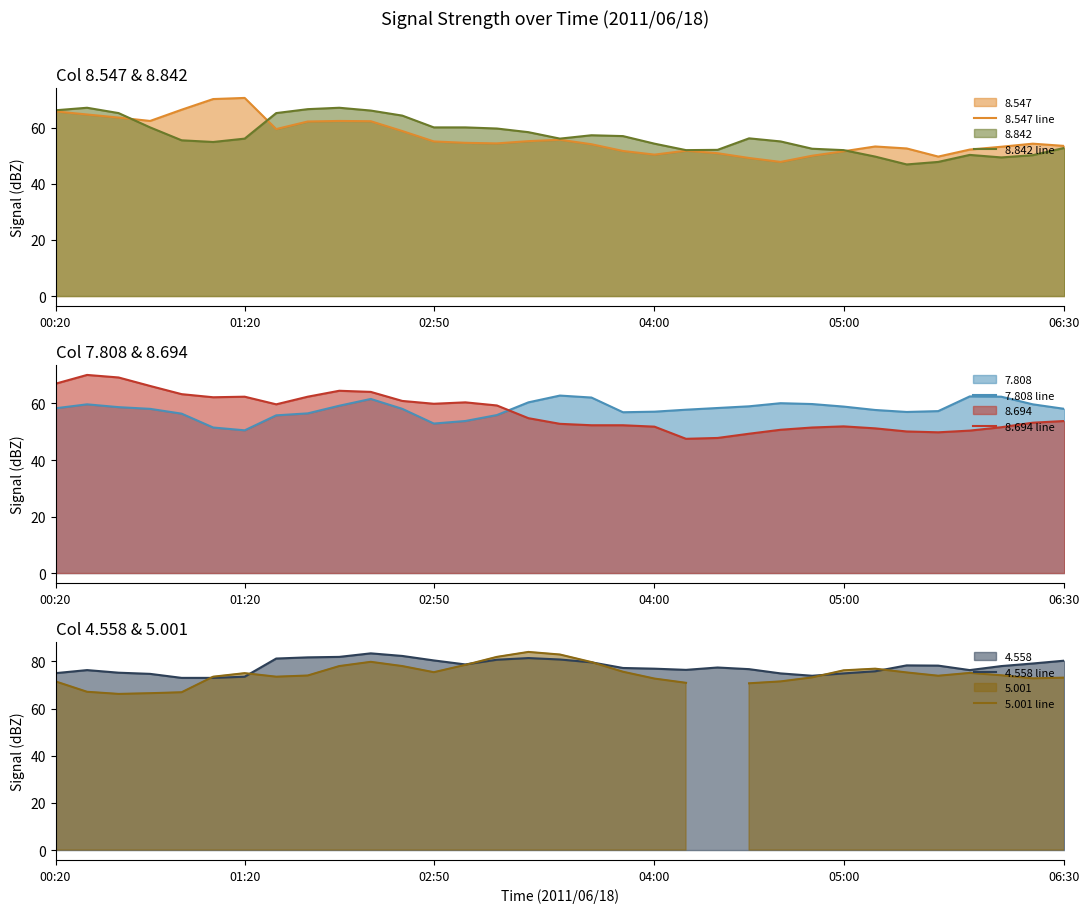

What is the sum of all 4.558 line values?

2567.1